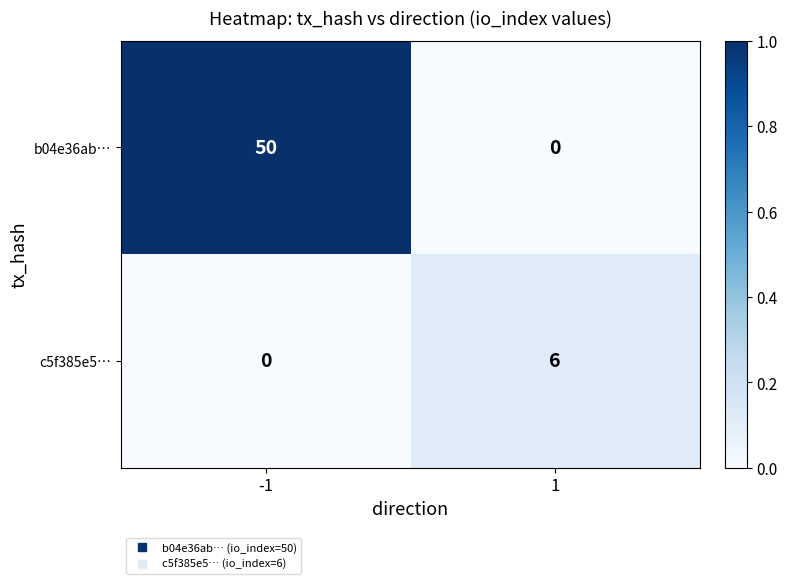

What is the sum of all c5f385e5… values?

6